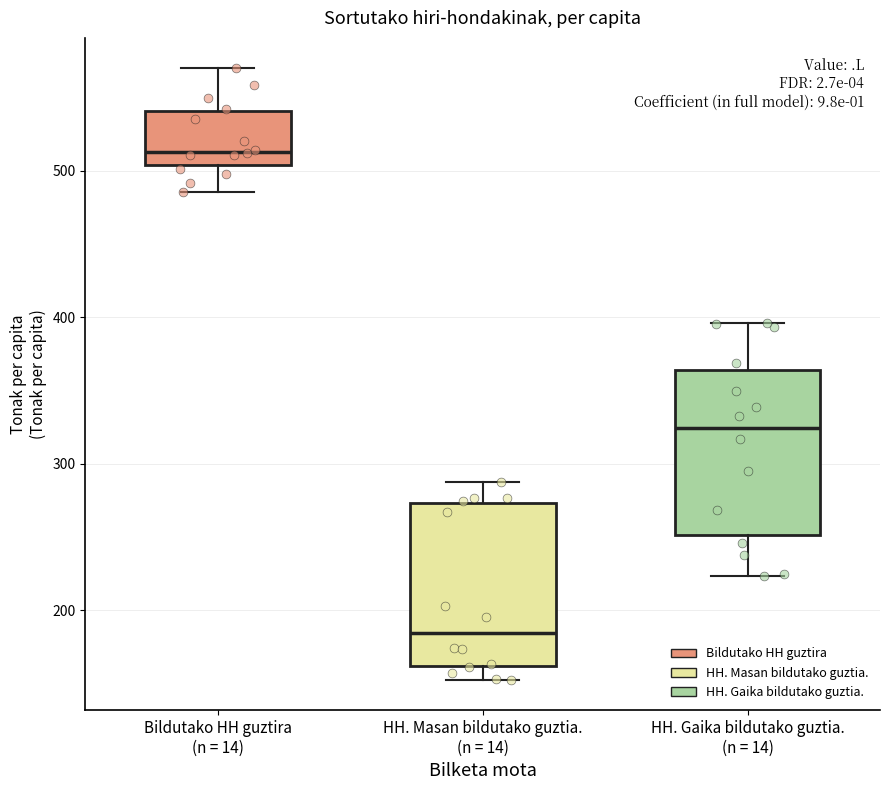

Reading left to right, transcribe this box plot: for each box, give where its median line is, the range the box spans, and where its two whiskers end, as read against the y-axis. The values are not printed on the chart, so give them approximately, as read against the axis.

Bildutako HH guztira (n = 14): median 510, box 500 to 540, whiskers 490 to 570
HH. Masan bildutako guztia. (n = 14): median 180, box 160 to 270, whiskers 150 to 290
HH. Gaika bildutako guztia. (n = 14): median 320, box 250 to 360, whiskers 220 to 400